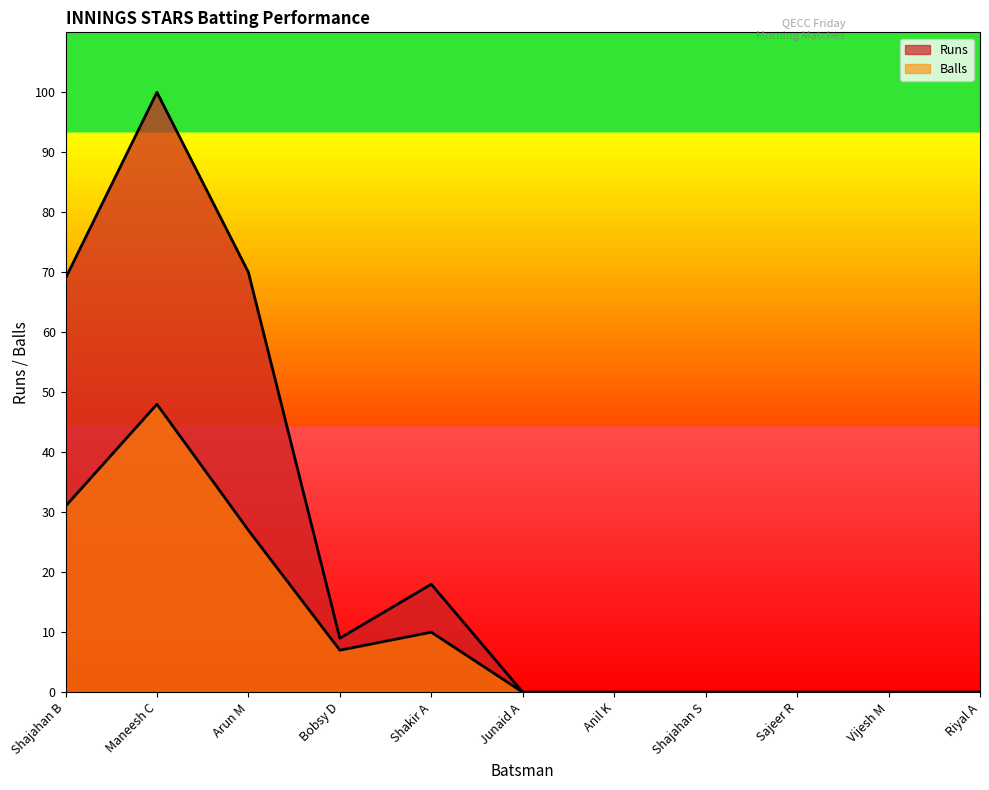

How many series are shown in this chart?

2